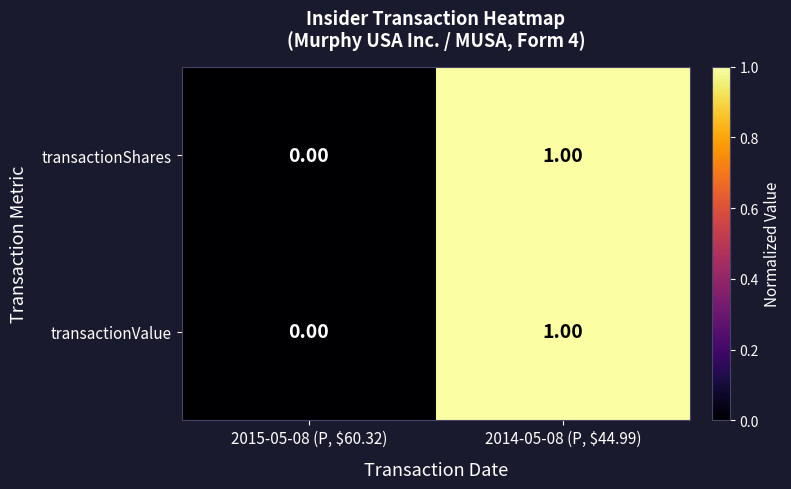

At which category is the sum across all series the highest?

2014-05-08 (P, $44.99)